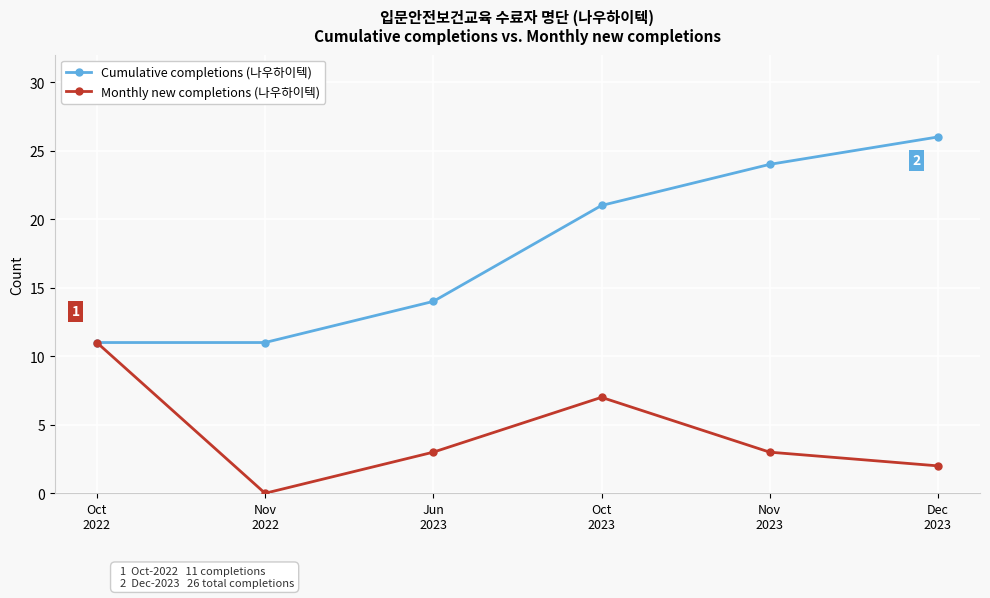

What is the sum of all Monthly new completions (나우하이텍) values?

26